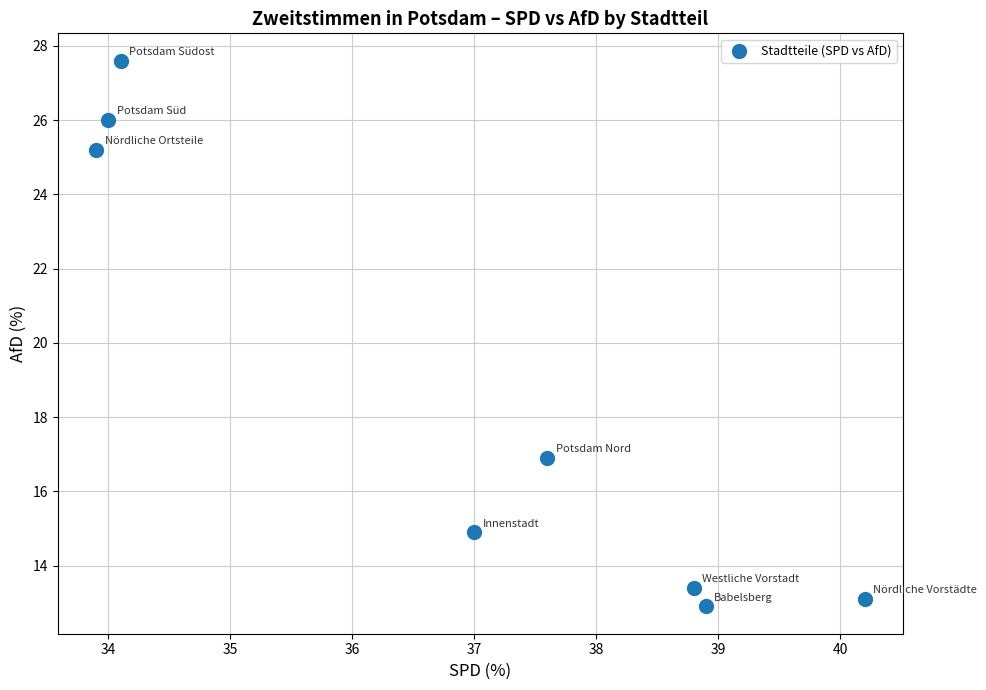

What Y value in the scatter plot is closest to 20?

16.9